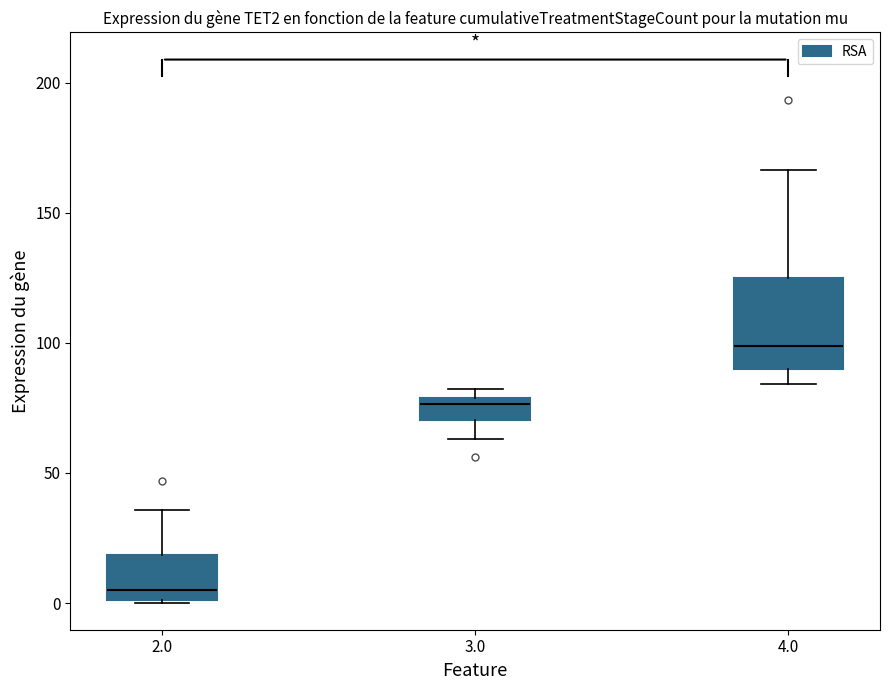

Reading left to right, read every box against the y-axis: the position of its median line, the range the box covers, and the ends of its whiskers. The values are not printed on the chart, so give them approximately, as read against the axis.

2.0: median 5, box 0 to 20, whiskers 0 to 35
3.0: median 75, box 70 to 80, whiskers 65 to 80 (just above the box's upper edge)
4.0: median 100, box 90 to 125, whiskers 85 to 165